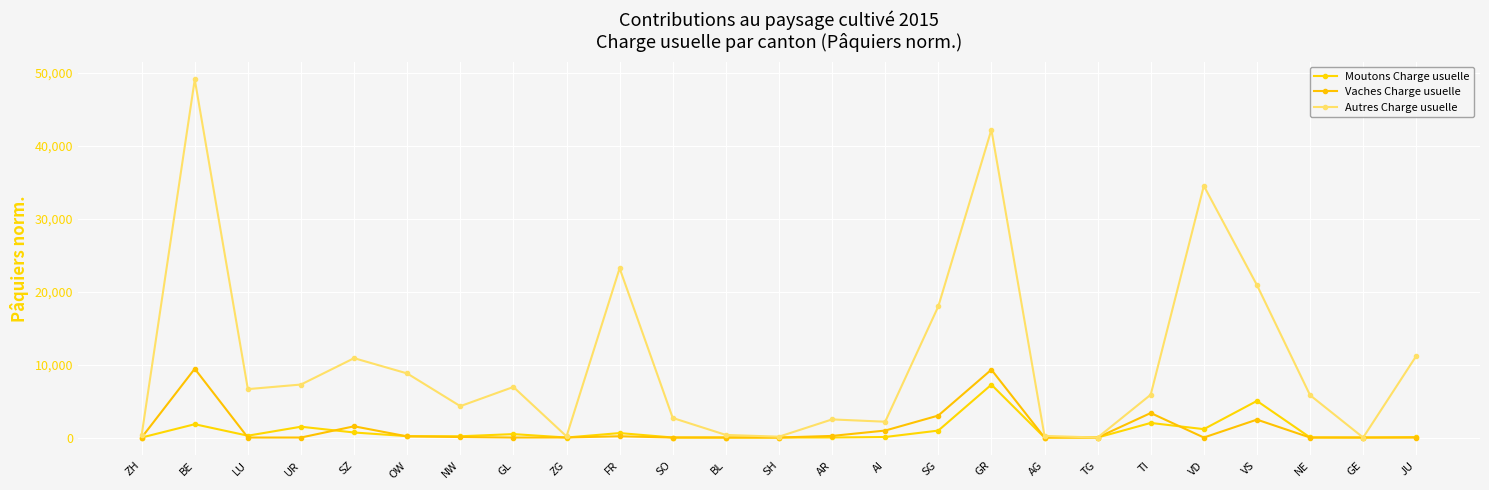

Which series ends up on top after the final intersection of Moutons Charge usuelle and Vaches Charge usuelle?

Moutons Charge usuelle